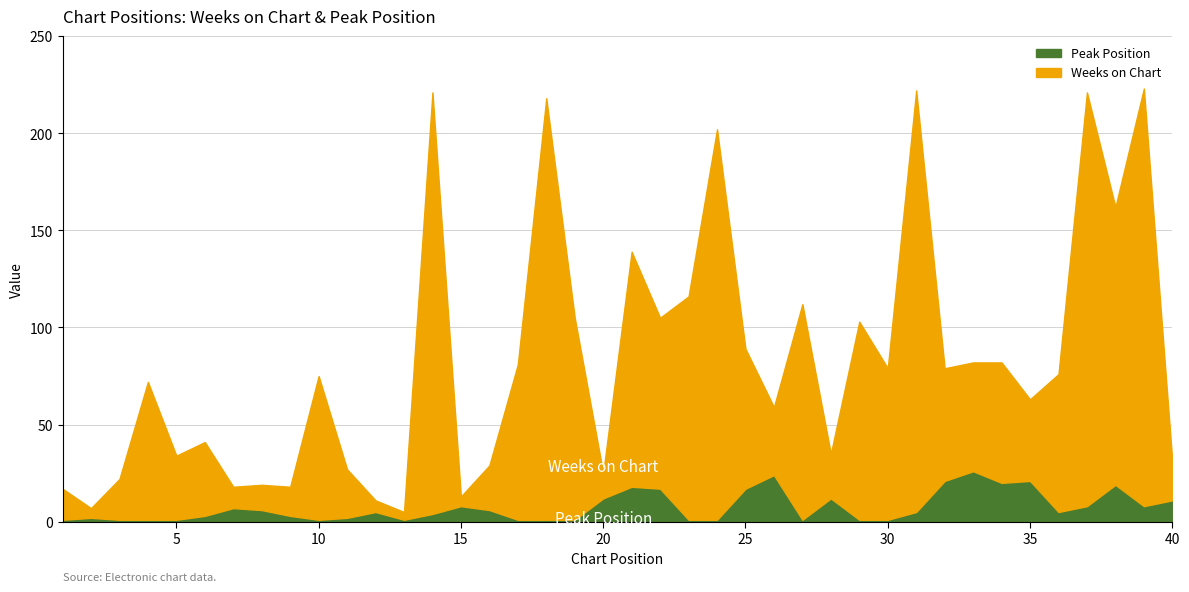

Does the chart have visible grid lines?

Yes